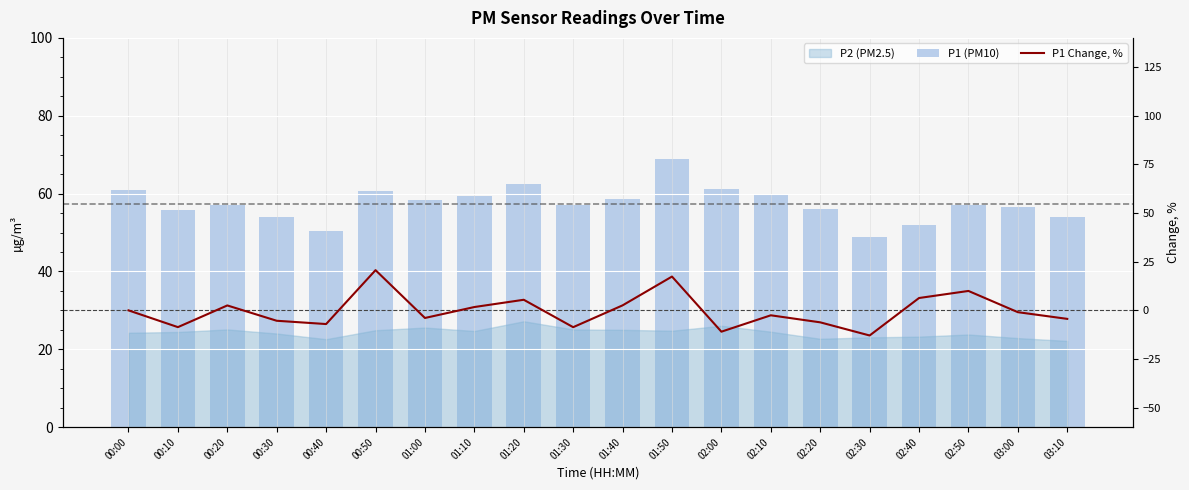

At how many categories does at least one series exceed 43?

20